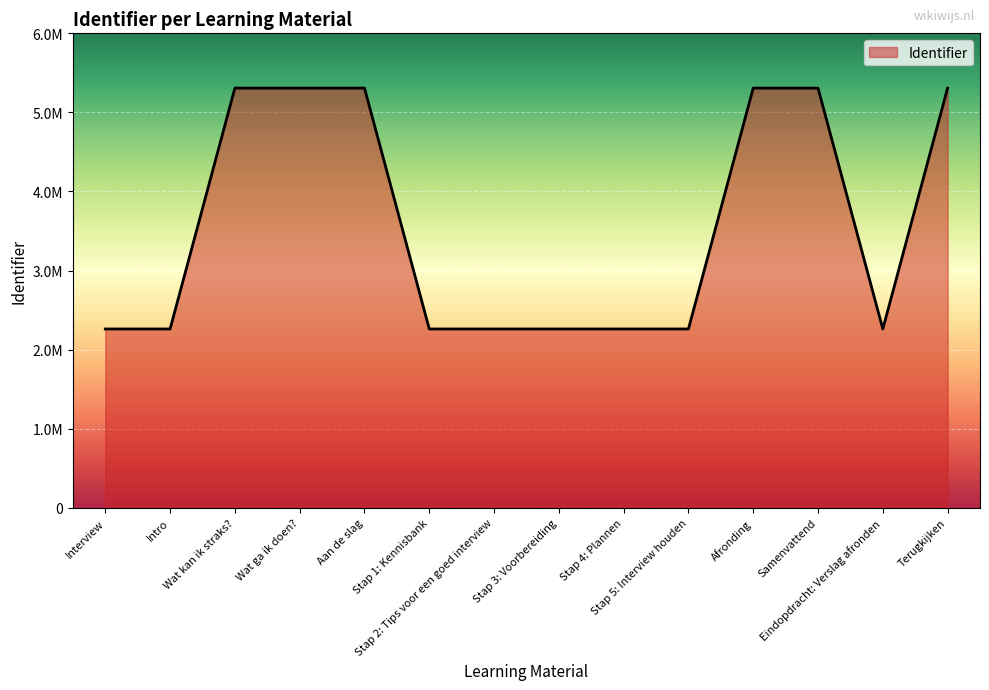

Is this an area chart (filled region under the line)?

Yes